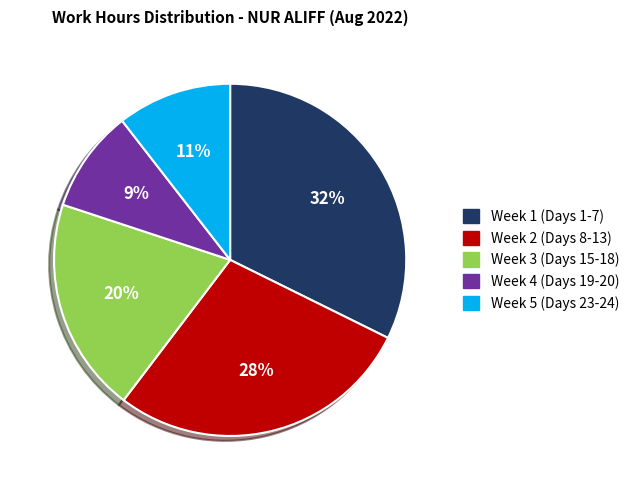

Count the number of slices in the pie.

5